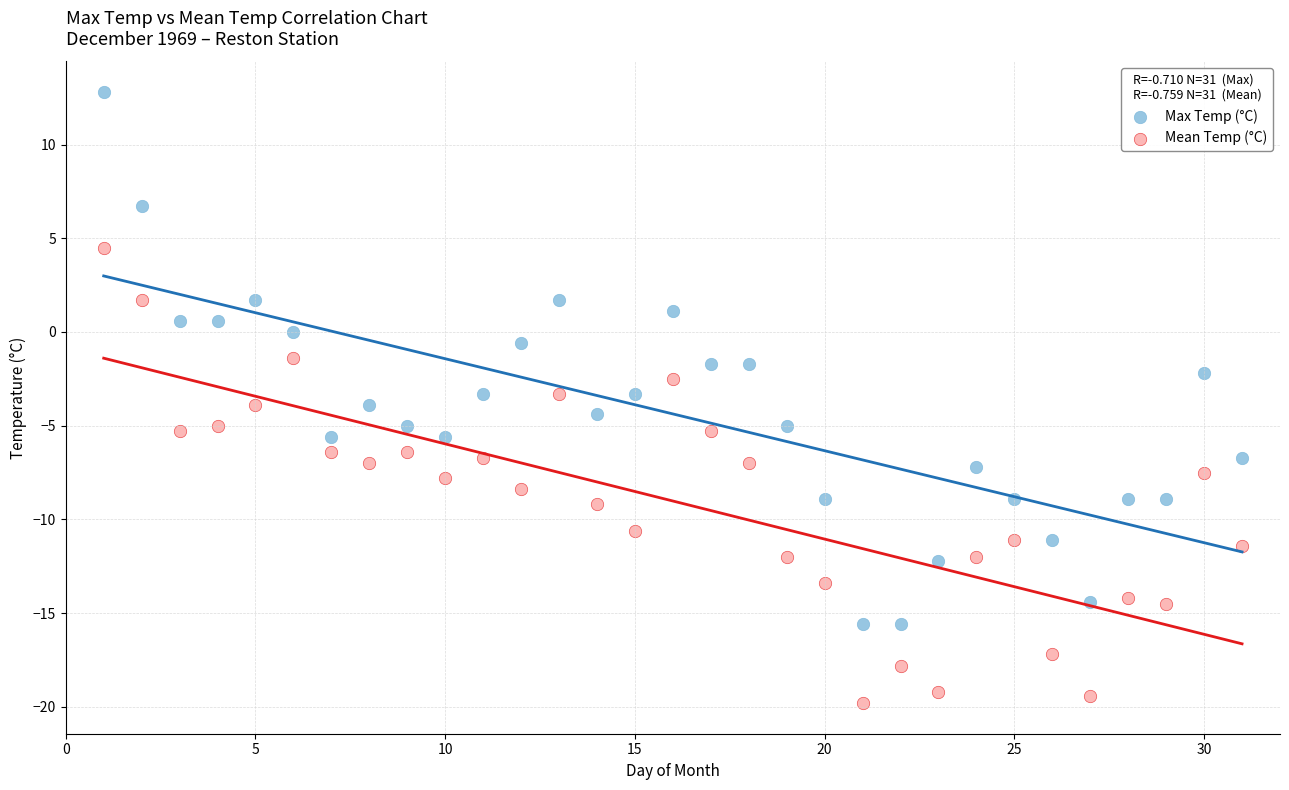

What are all the series names shown in the legend?

Max Temp (°C), Mean Temp (°C)